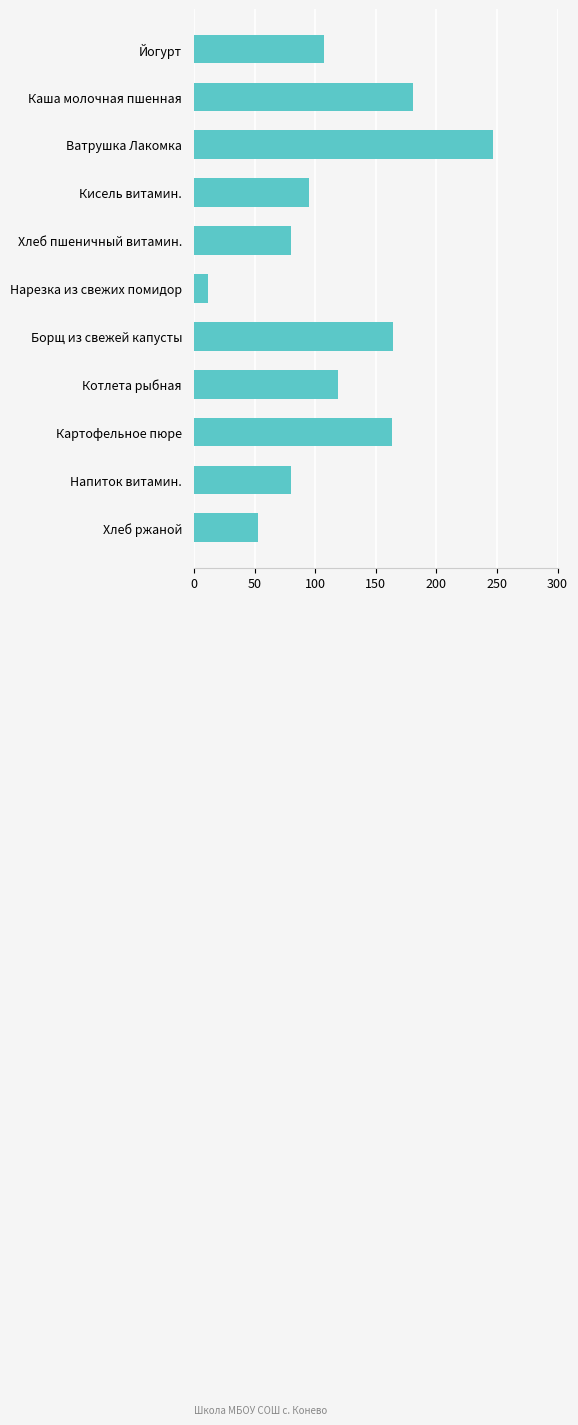

What is the label of the 6th bar from the bottom?

Нарезка из свежих помидор